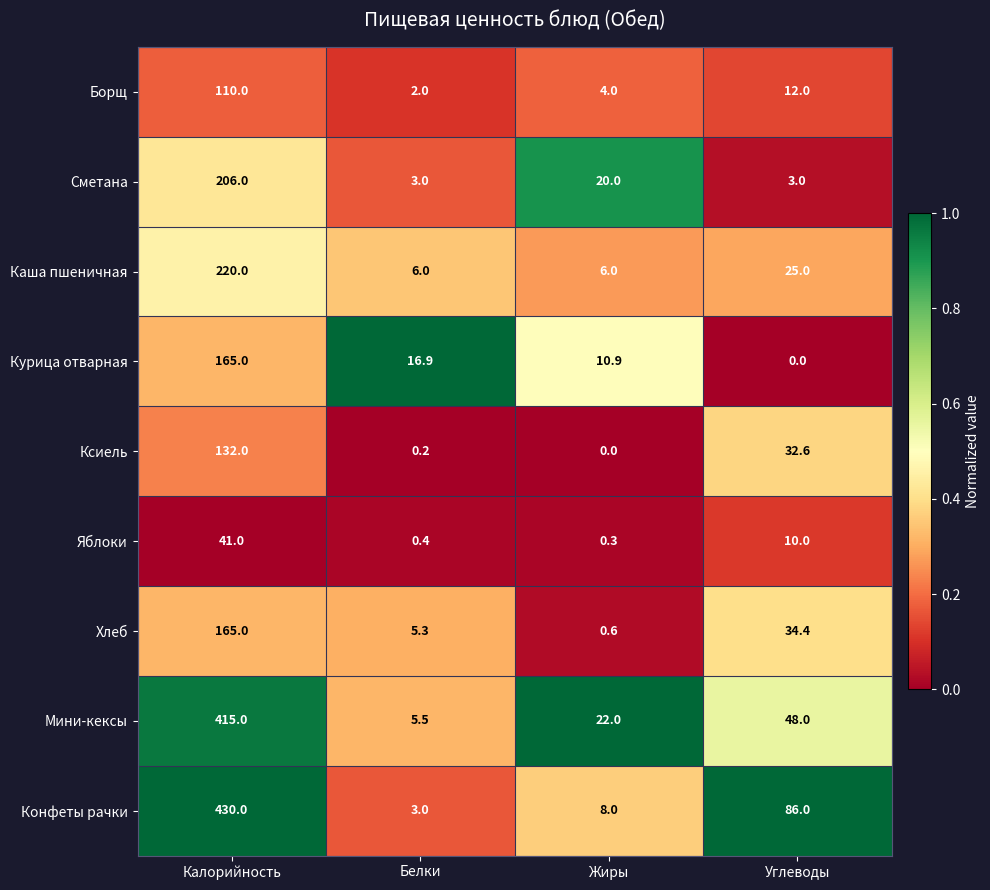

At how many categories does at least one series exceed 0?

4